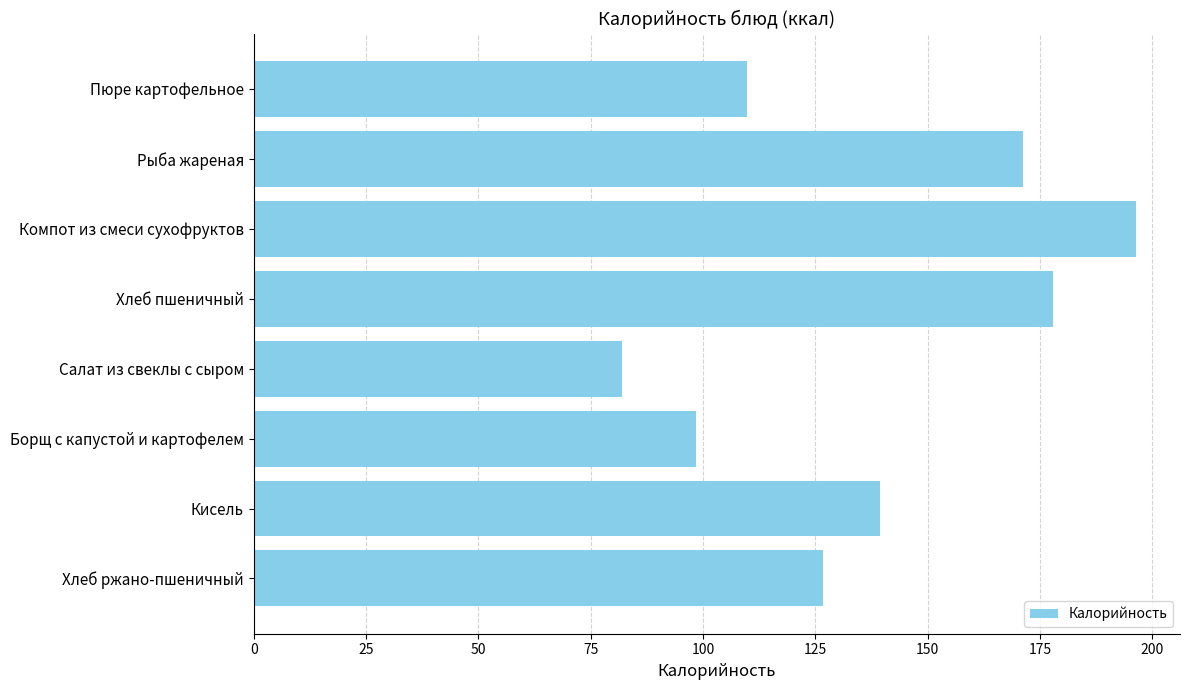

Which category has the lowest value across all series?

Салат из свеклы с сыром